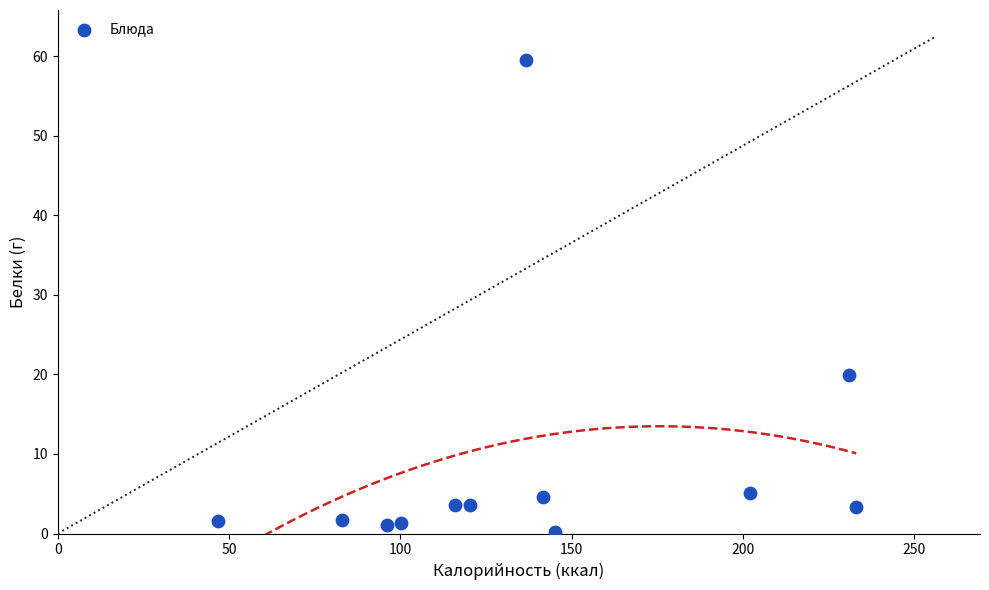

What Y value in the scatter plot is closest to 29?

19.9